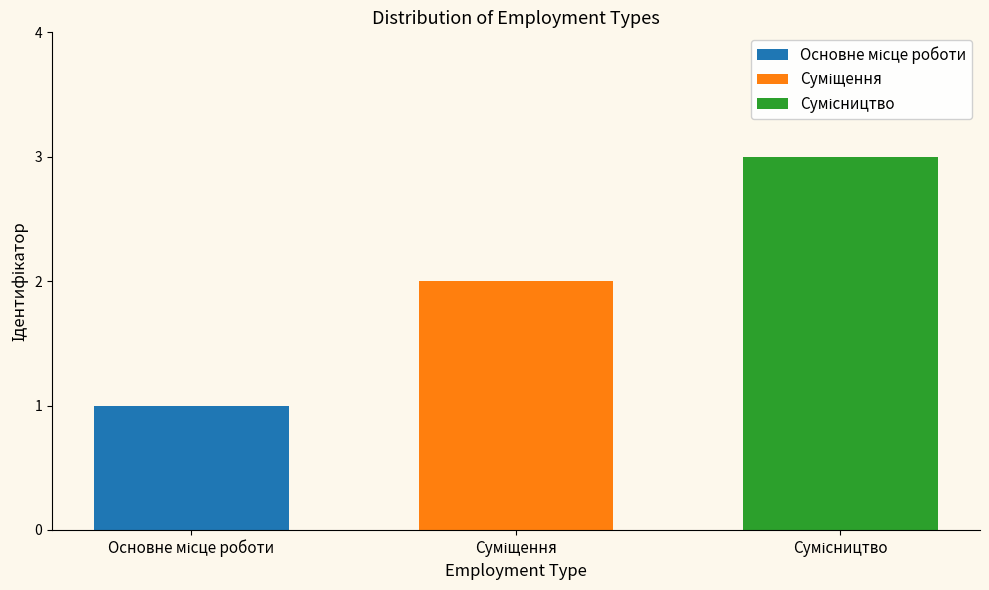

What is the maximum value shown in the chart?

3